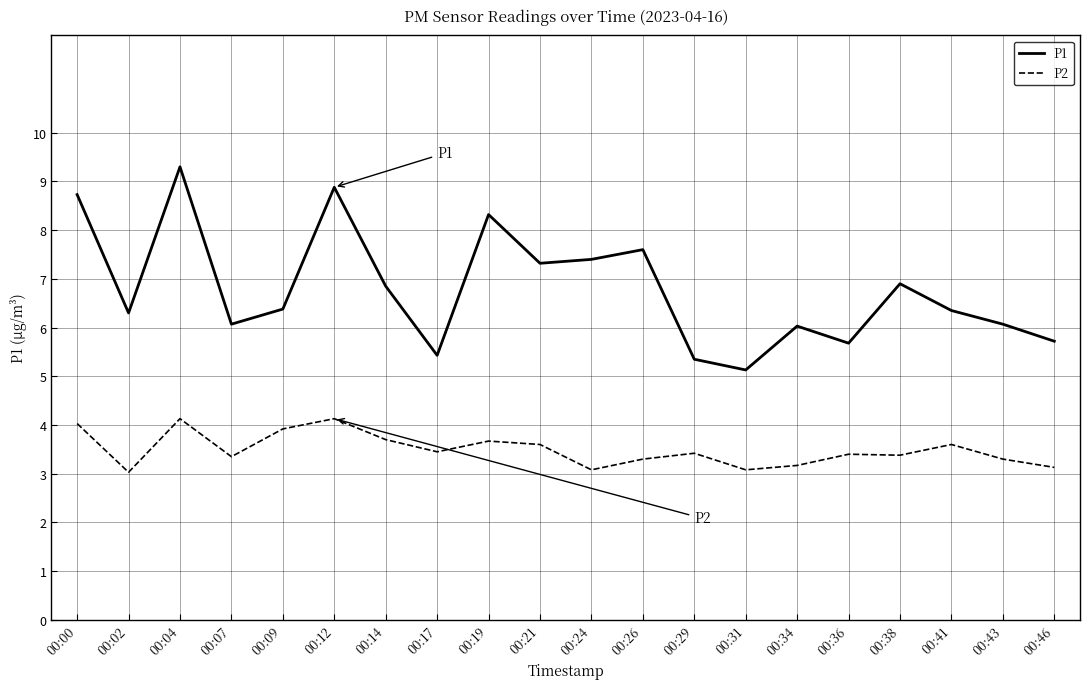

What is the difference between the maximum and minimum values in the P1 series?

4.2